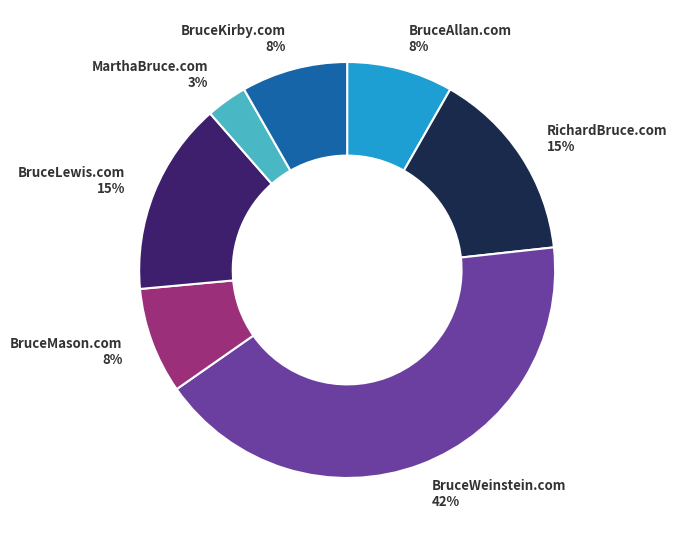

Count the number of slices in the pie.

7